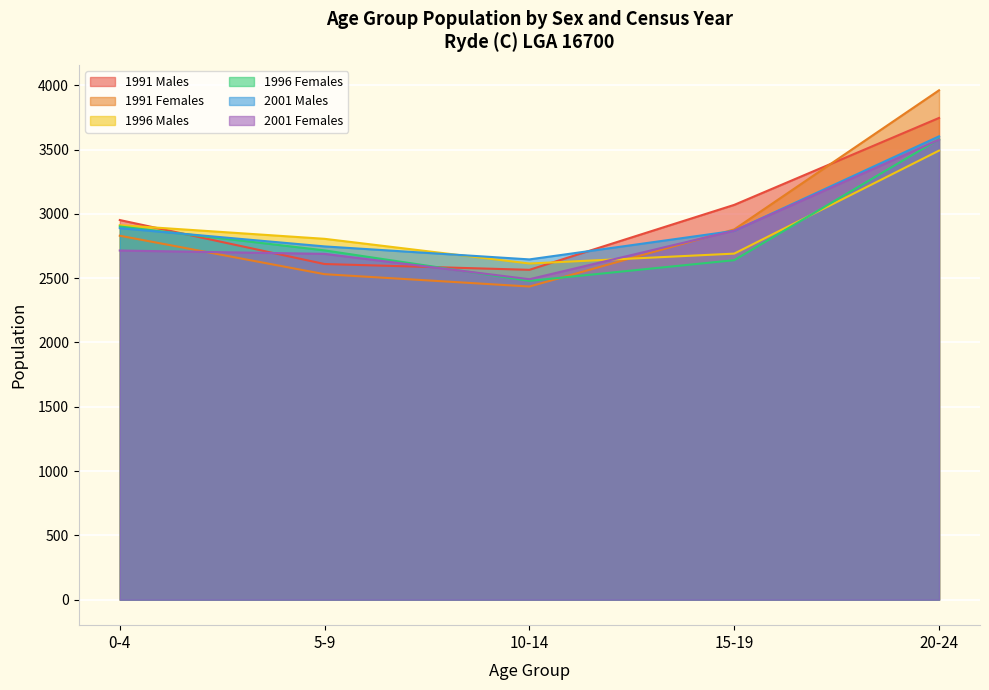

Reading left to right, list all the values displayed in this chart.

1991 Males: 0-4=2952	5-9=2610	10-14=2565	15-19=3070	20-24=3746
1991 Females: 0-4=2830	5-9=2531	10-14=2435	15-19=2879	20-24=3961
1996 Males: 0-4=2912	5-9=2806	10-14=2614	15-19=2691	20-24=3492
1996 Females: 0-4=2902	5-9=2716	10-14=2479	15-19=2640	20-24=3581
2001 Males: 0-4=2889	5-9=2747	10-14=2646	15-19=2868	20-24=3603
2001 Females: 0-4=2715	5-9=2689	10-14=2492	15-19=2869	20-24=3577